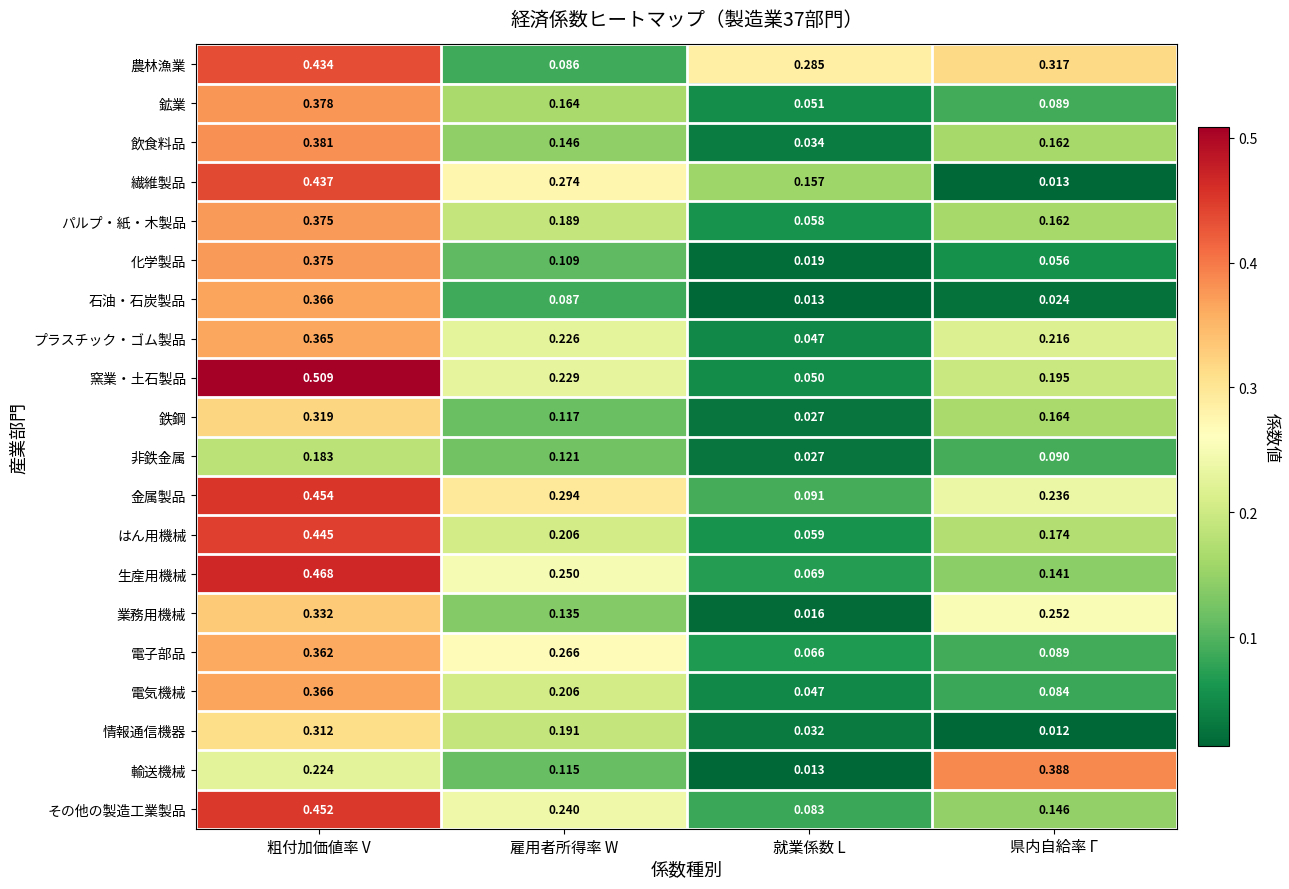

Which label corresponds to the largest value in the chart?

粗付加価値率 V